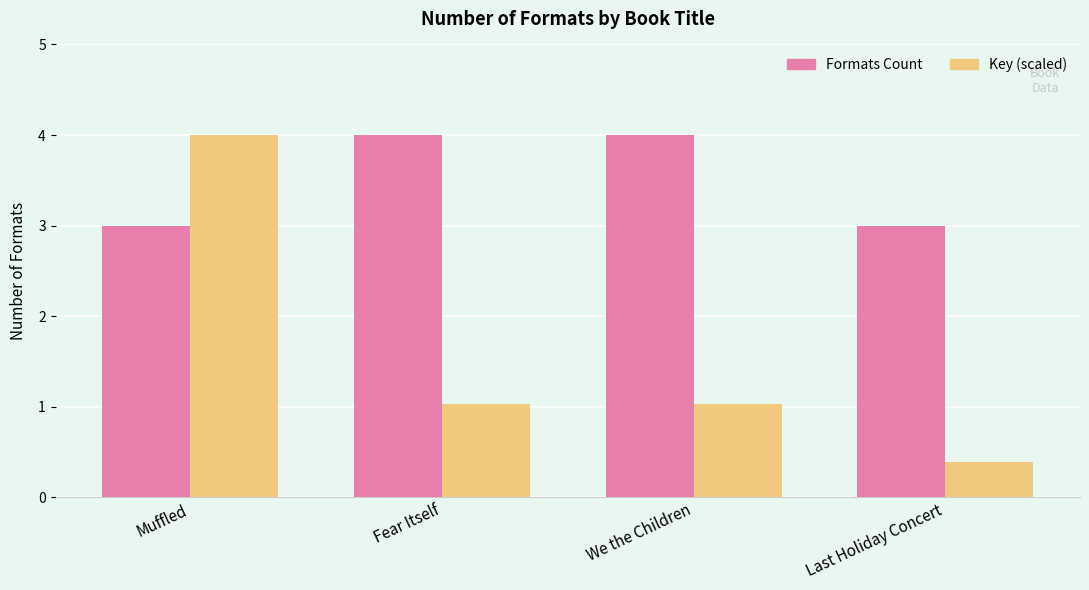

Reading left to right, transcribe all the data shown in this chart.

Formats Count: 3.0	4.0	4.0	3.0
Key (scaled): 4.0	1.0	1.0	0.4